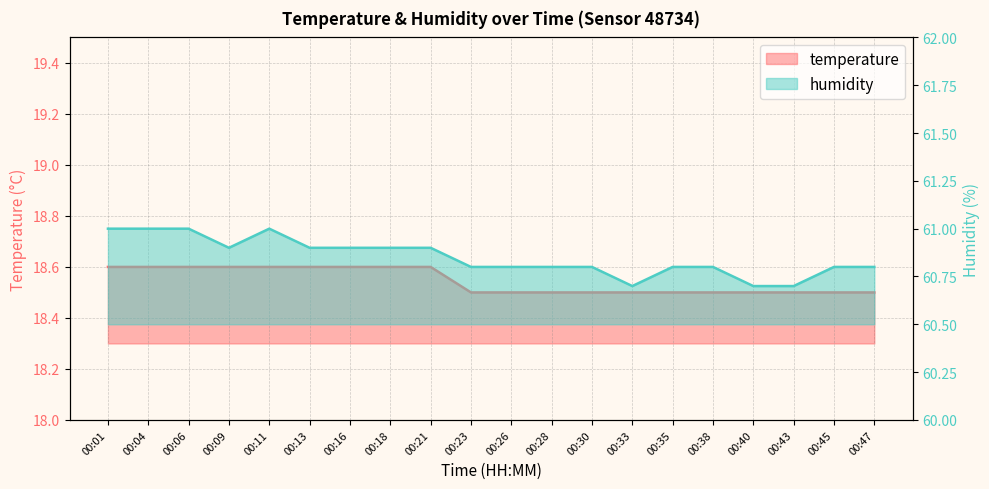

What is the sum of all temperature values?

370.9